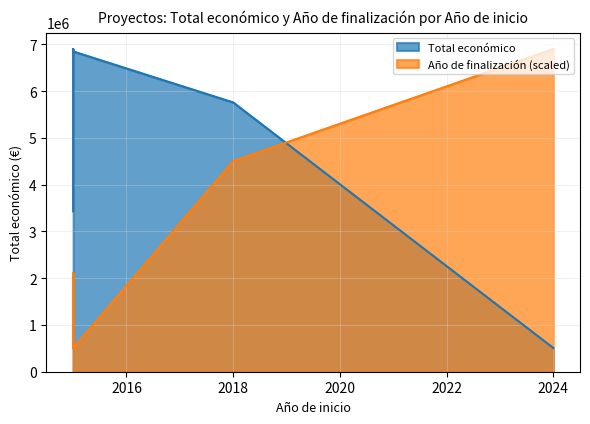

List the series in order of their overall mean, highest first.

Total económico, Año de finalización